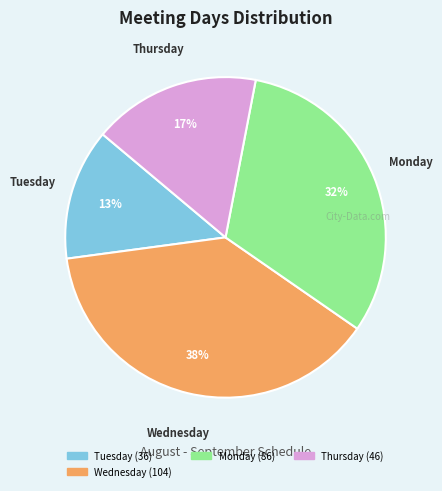

To the nearest percent, what is the difference between the largest and smallest slice percentages?

25%